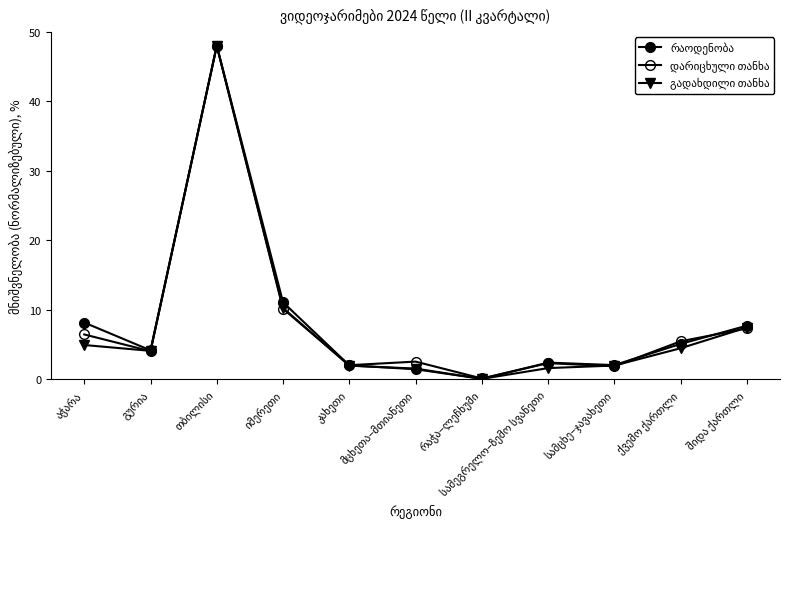

How many lines are shown in the chart?

3